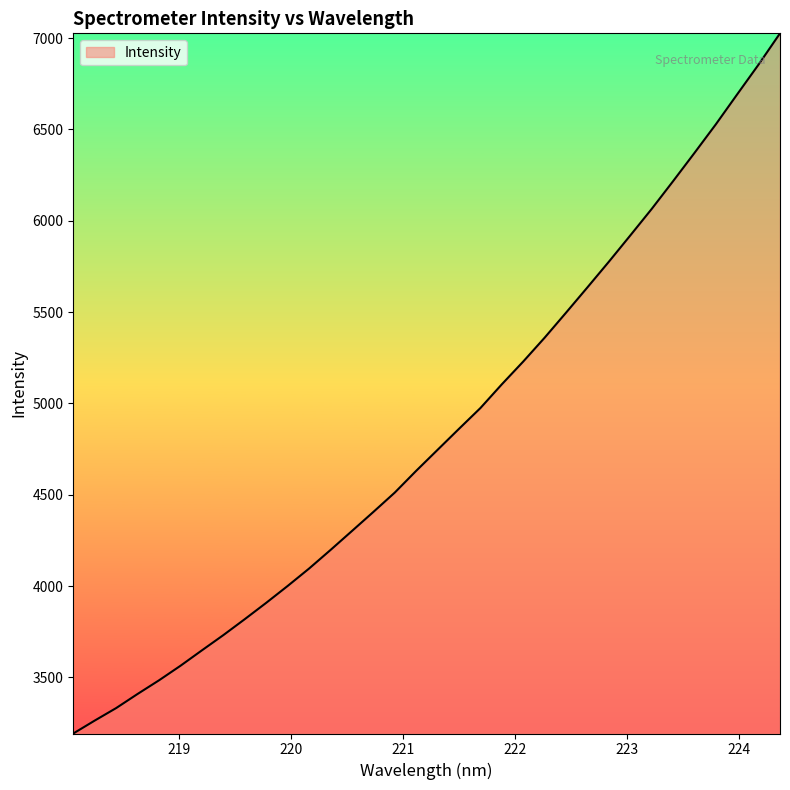

What is the greatest value displayed?

7026.5